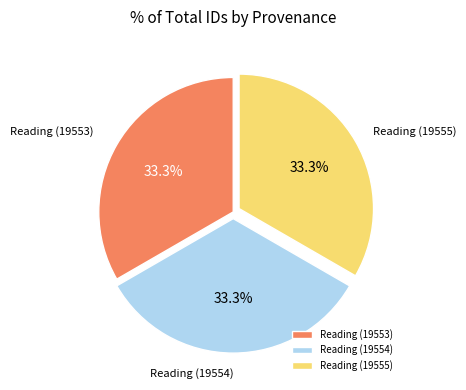

What percentage do Reading (19555) and Reading (19553) together represent?

66.7%